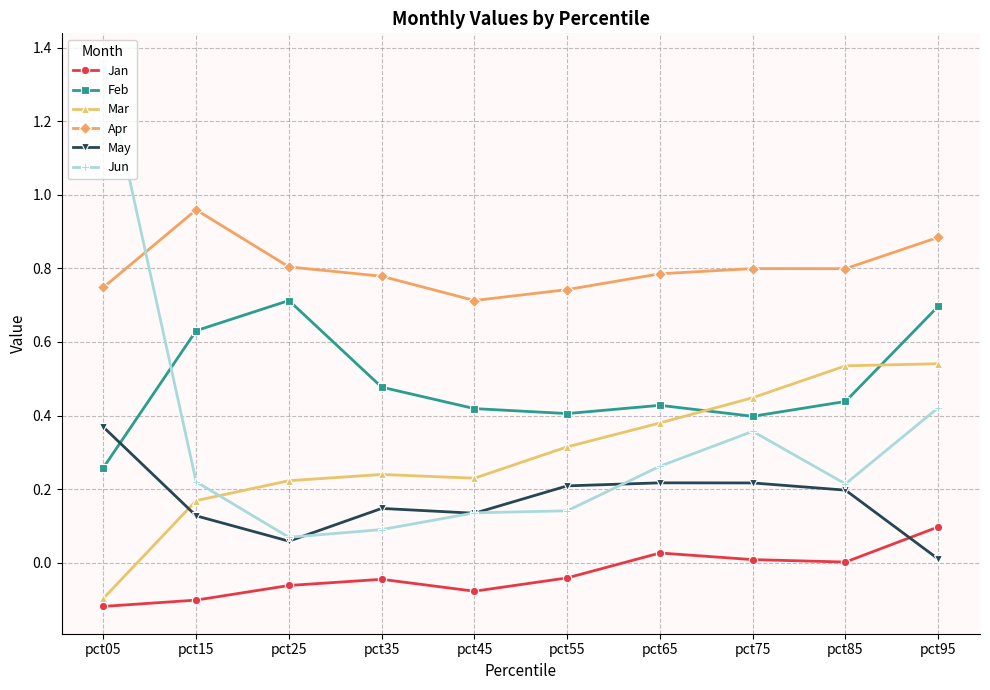

Which category has the highest value in the Jan series?

pct95